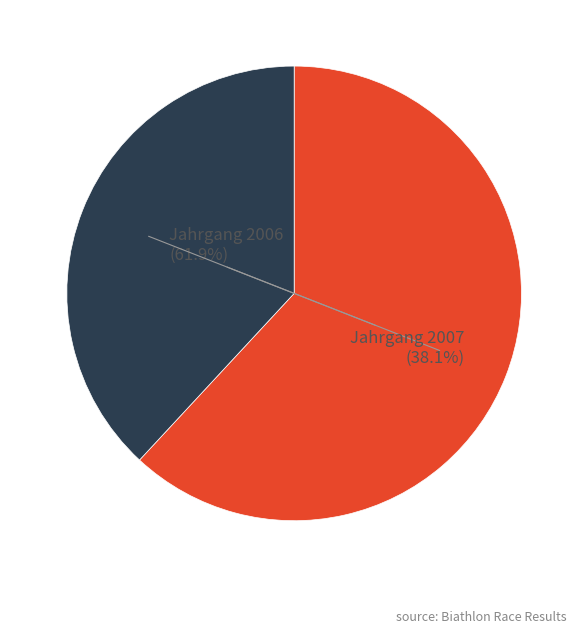

Does any single category account for the majority?

Yes